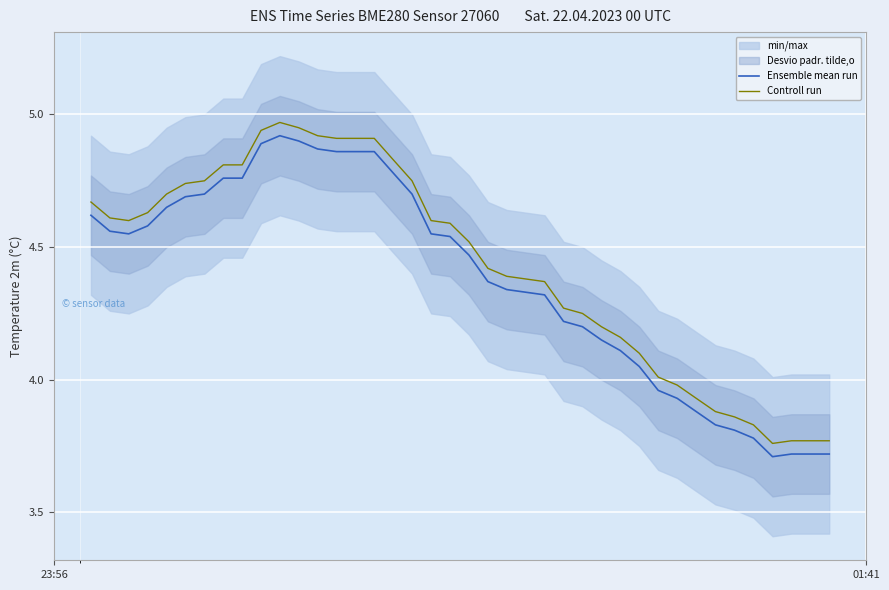

True or false: Ensemble mean run and Controll run cross at least once.

False